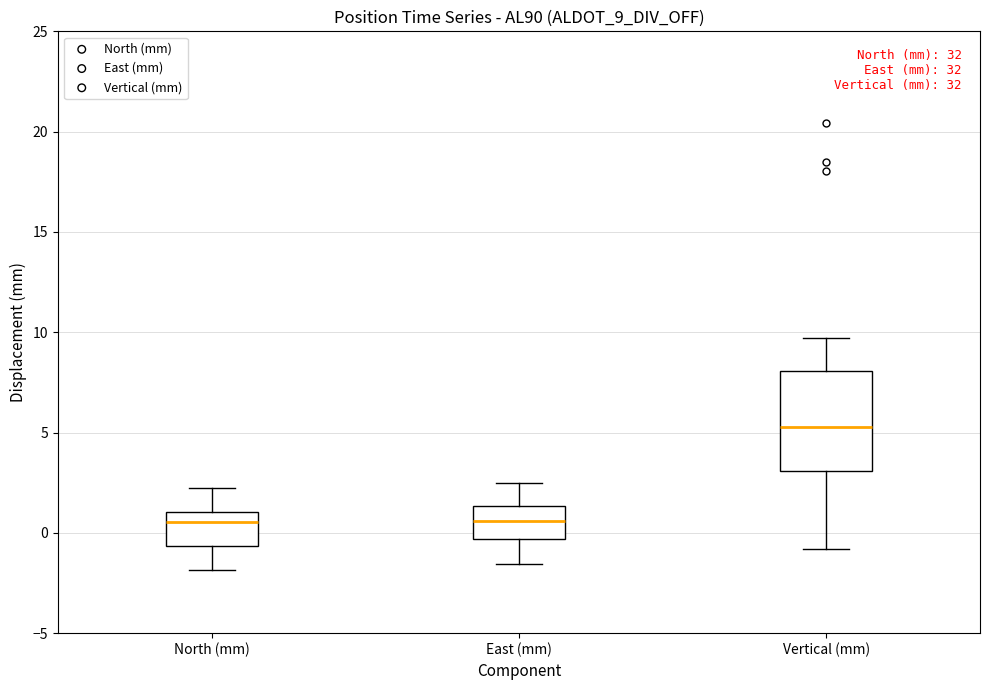

Where does the upper whisker of the box for East (mm) end on the y-axis? The values are not printed on the chart, so give them approximately, as read against the axis.

2.5